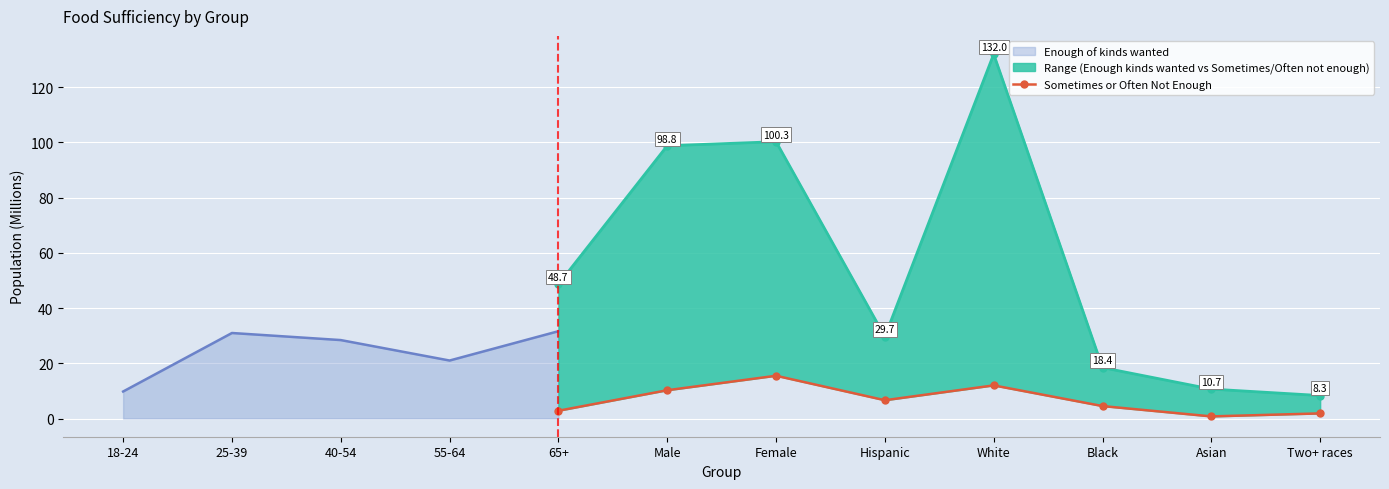

What position from the left is 65+?

1